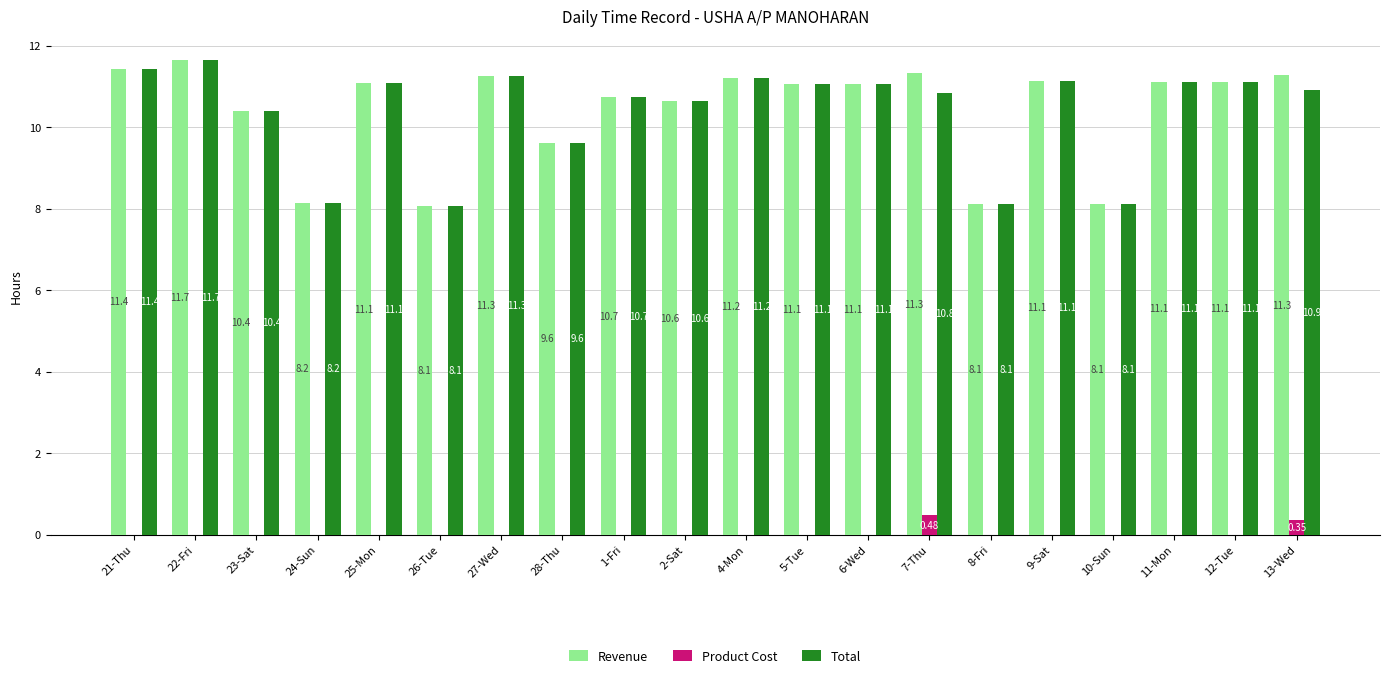

What is the total value across all series at 27-Wed?

22.5